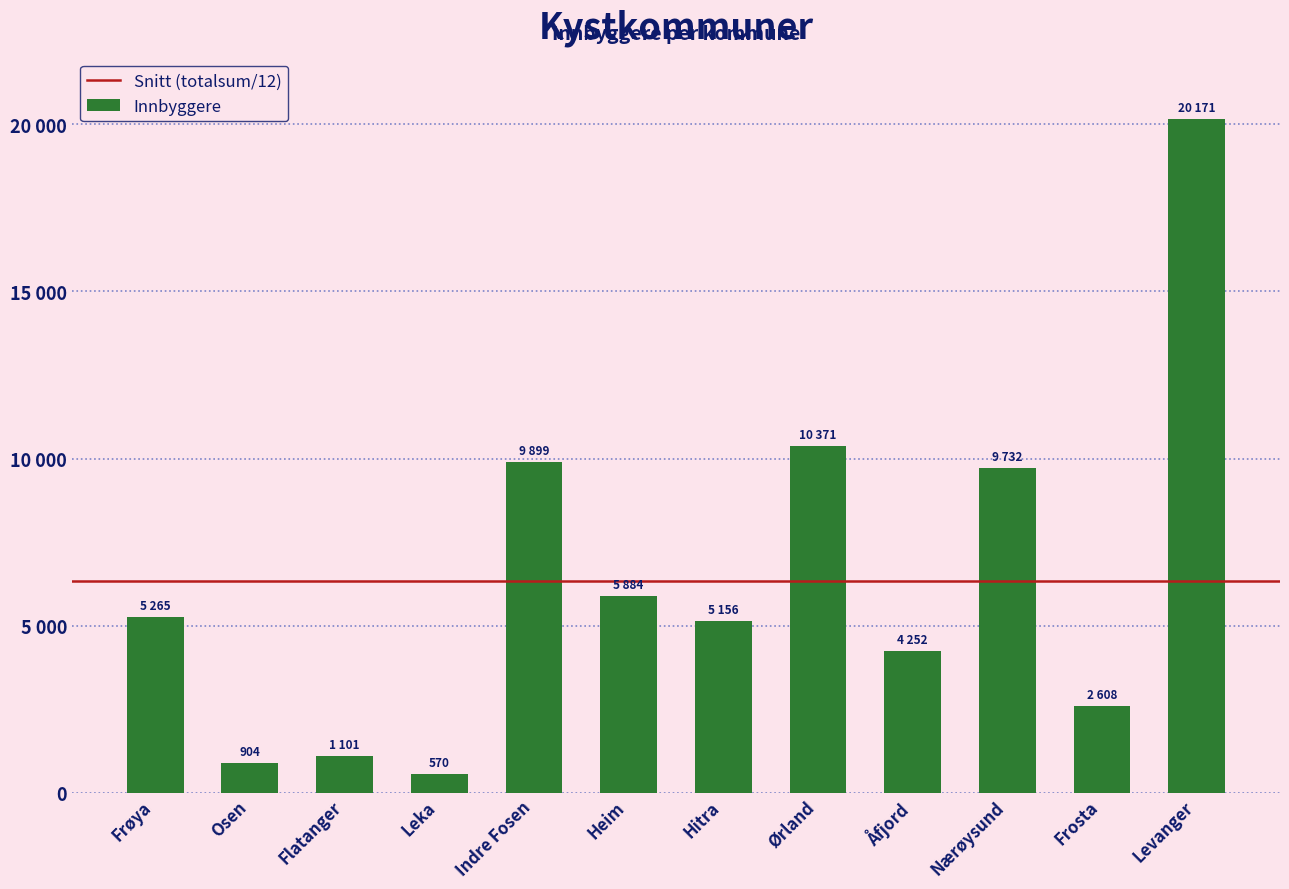

What is the ratio of the value at Frosta to the value at Osen?

2.9